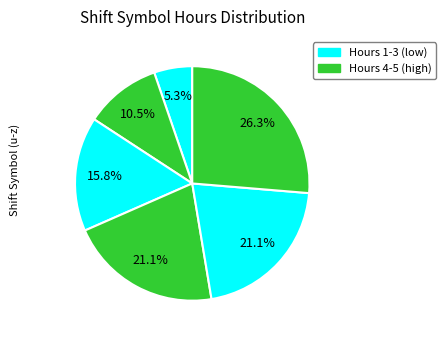

How many slices are in this pie chart?

6